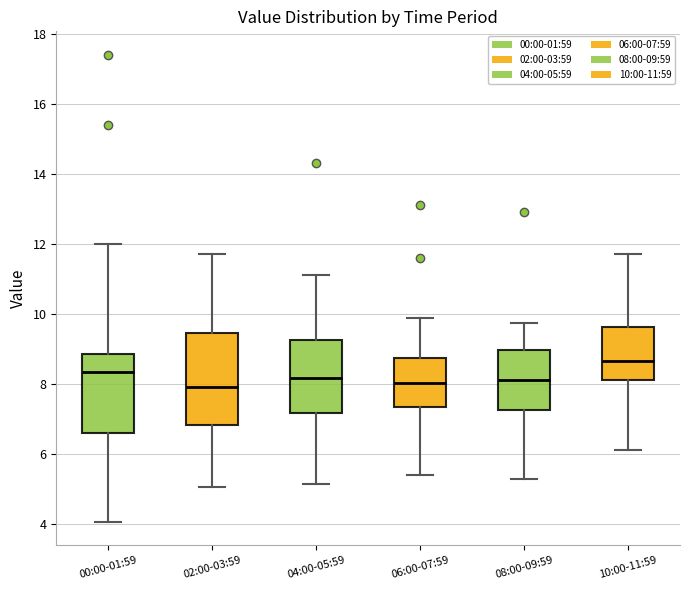

Which box's median line is the highest?

10:00-11:59